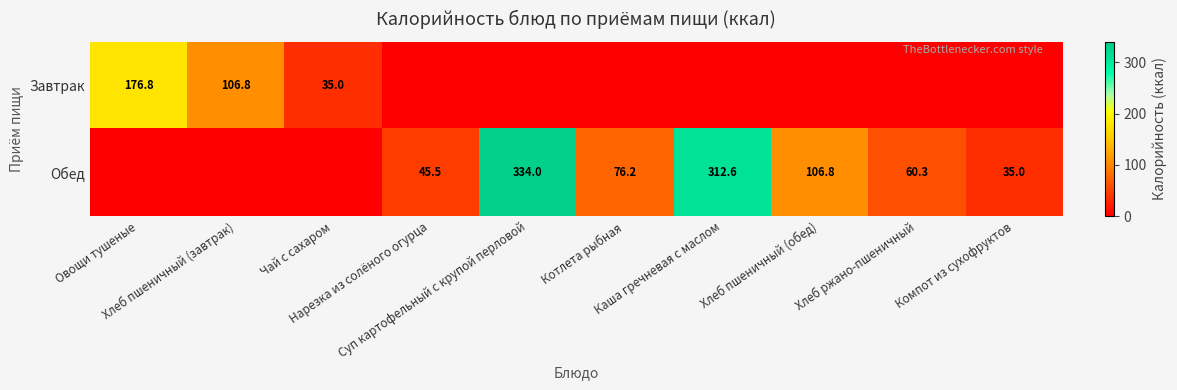

Which series has the largest total across all categories?

Обед